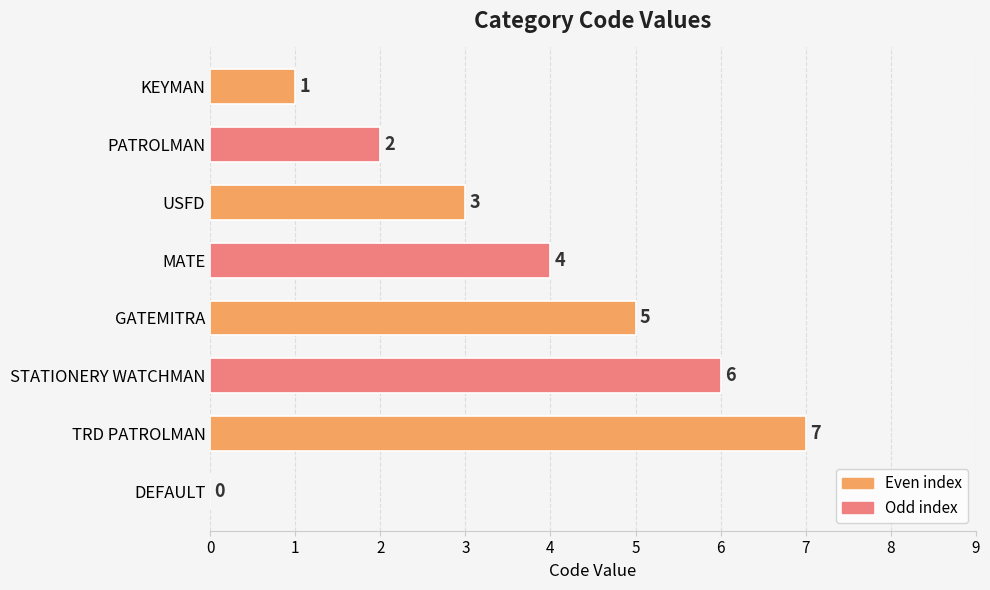

The chart shows a value of -4 at DEFAULT. True or false?

False